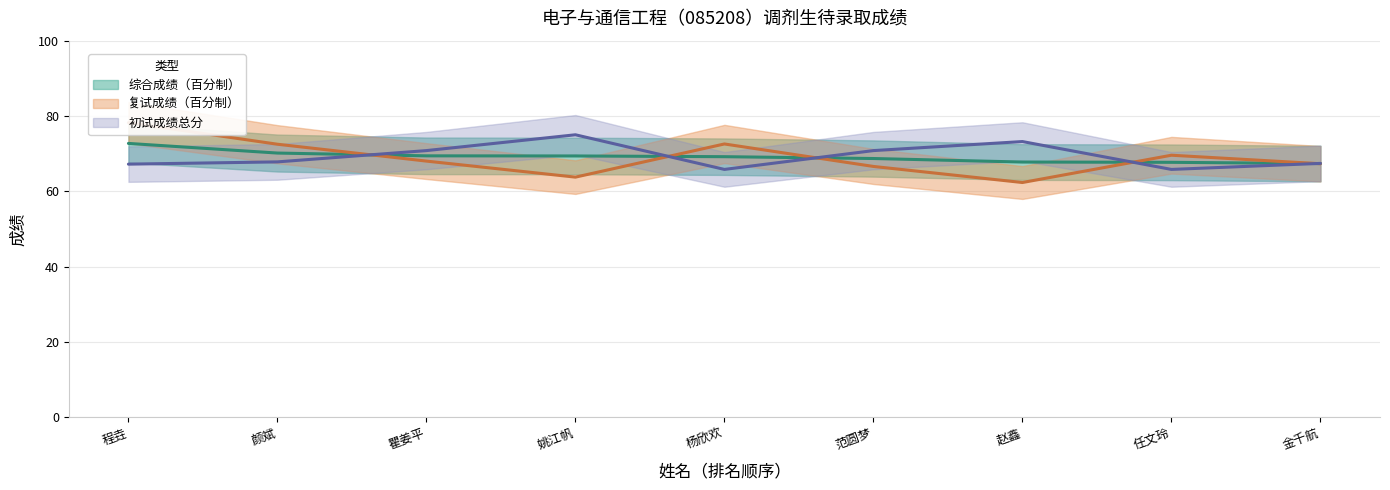

What is the maximum value shown in the chart?

78.2